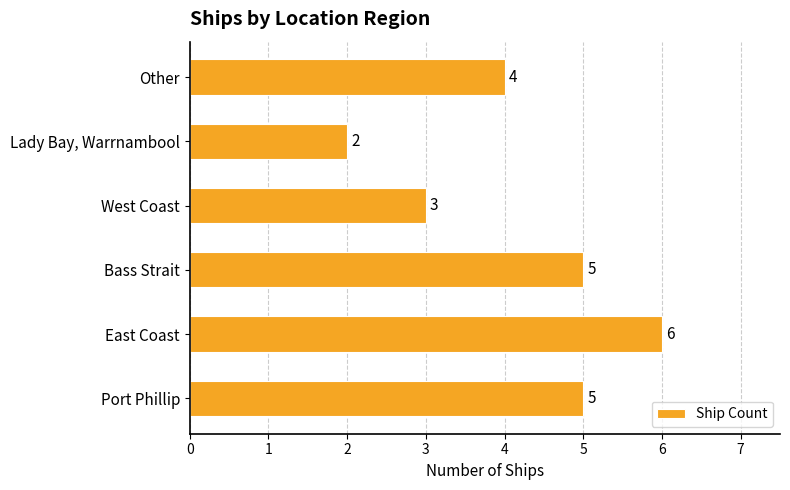

How many distinct data groups are displayed?

1